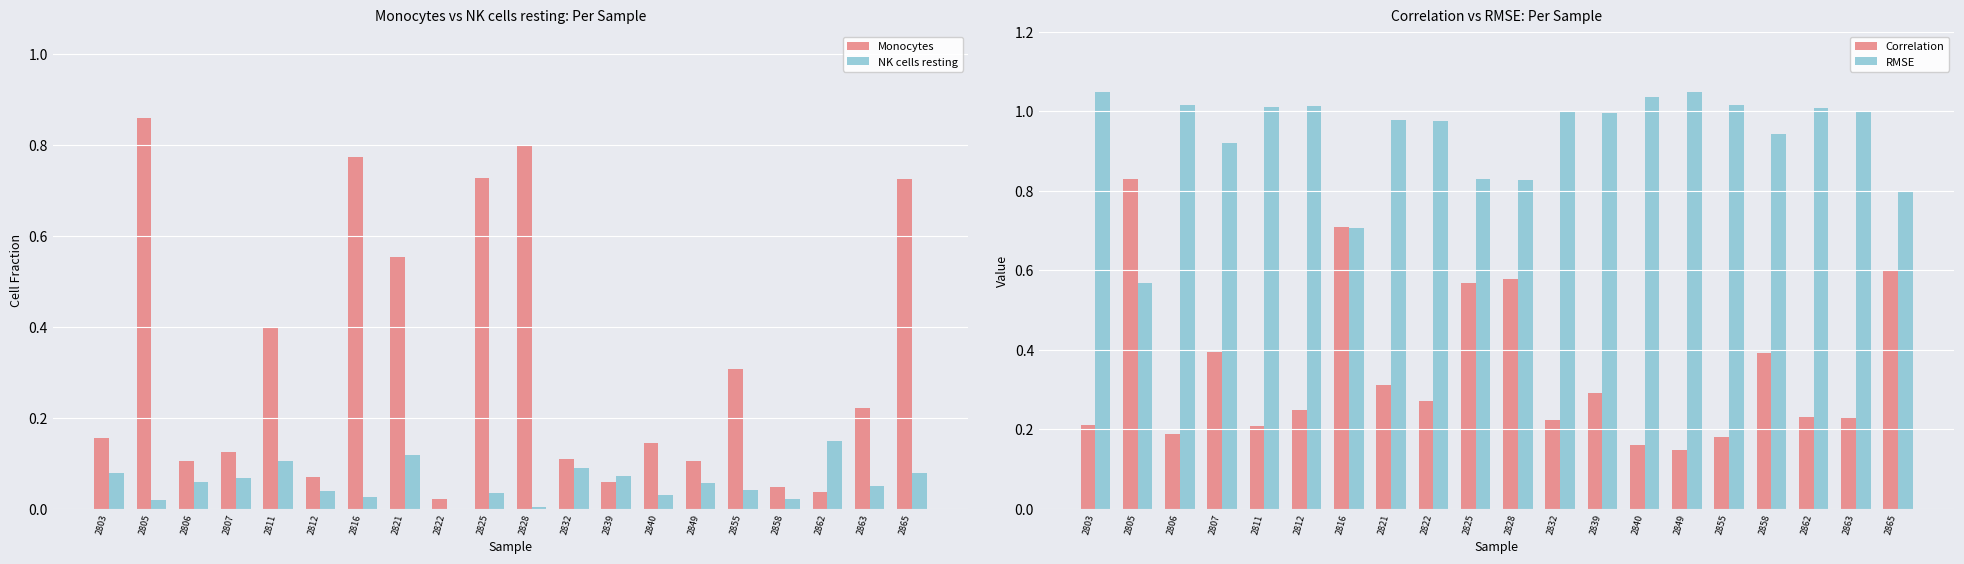

The value of NK cells resting at 2849 is 0.1. True or false?

False